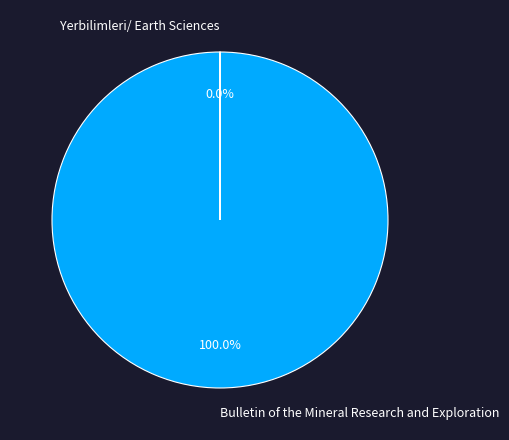

Which slice is the largest?

Bulletin of the Mineral Research and Exploration